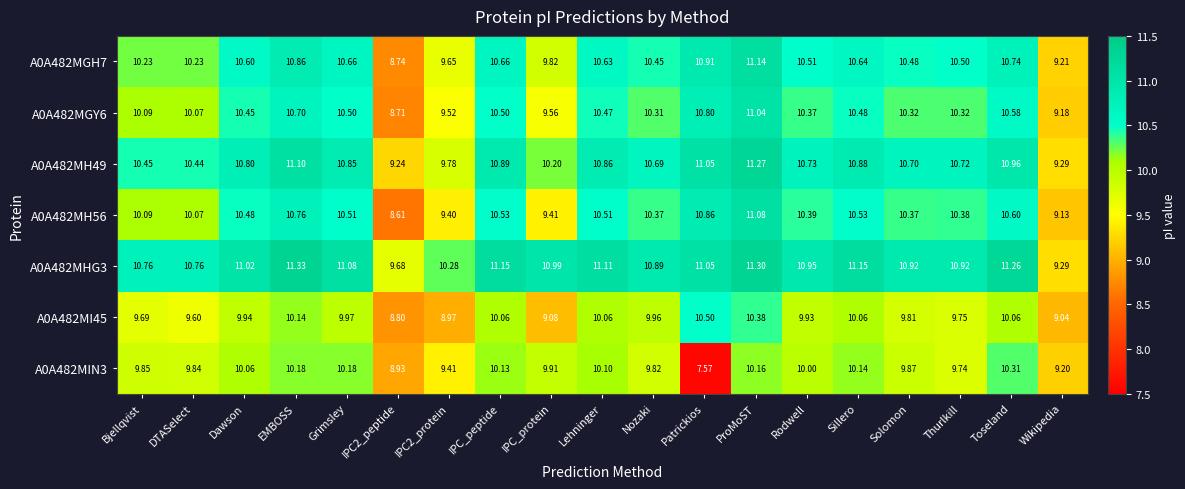

Is the value of A0A482MH56 at Toseland greater than the value of A0A482MHG3 at Lehninger?

No